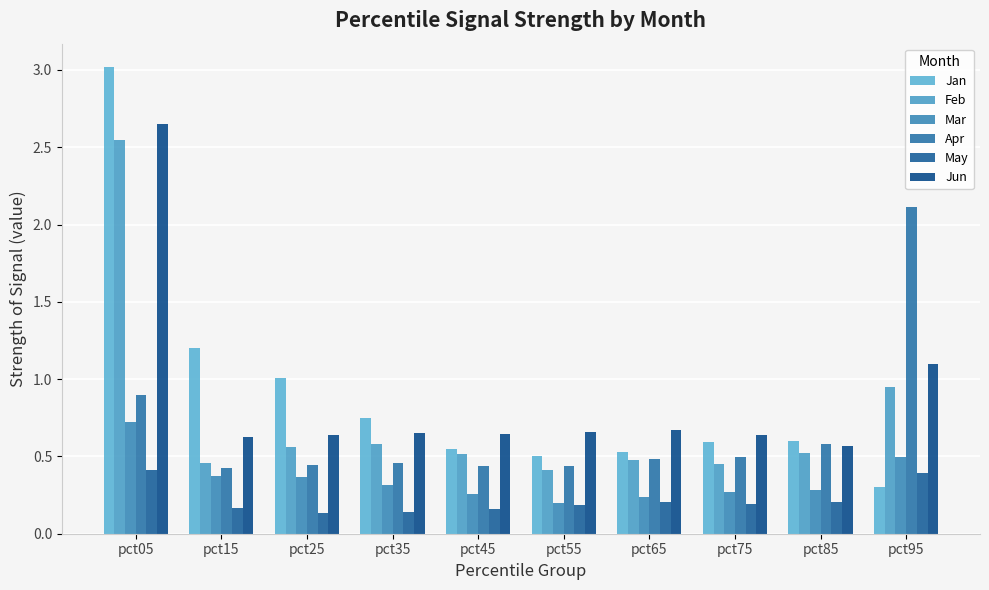

What is the value of the Jun bar at the 8th from the left?

0.6